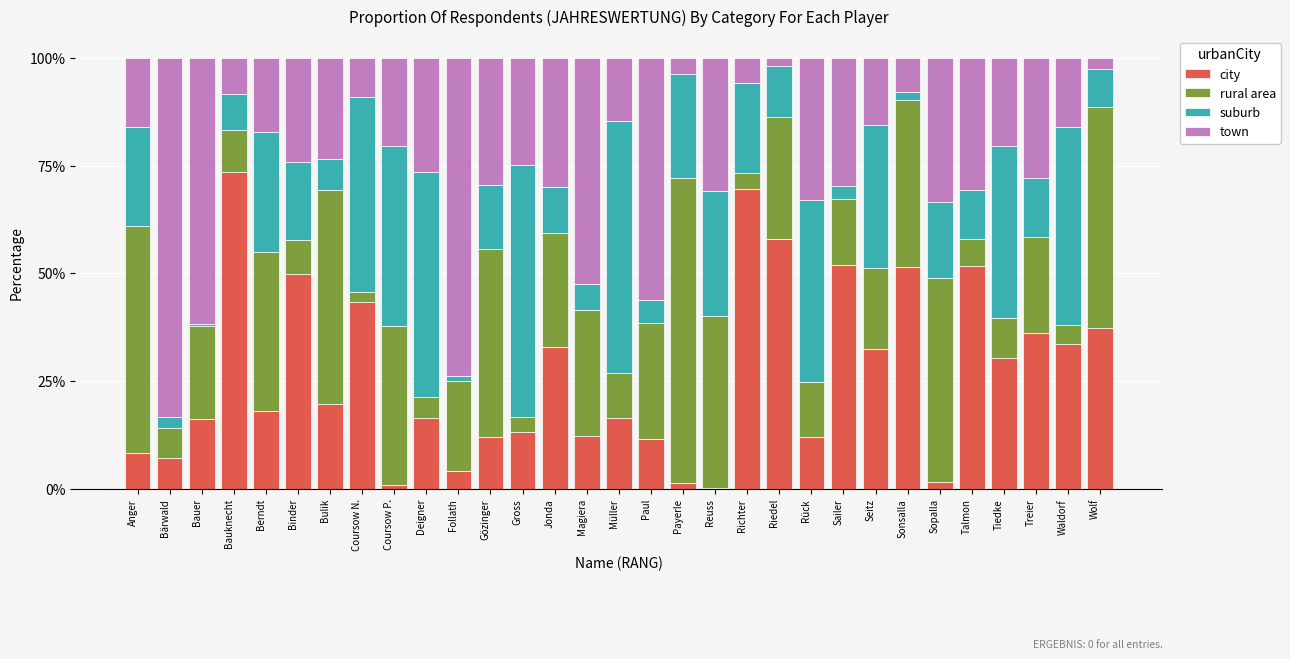

Is it true that city equals 24.1 at Deigner?

False